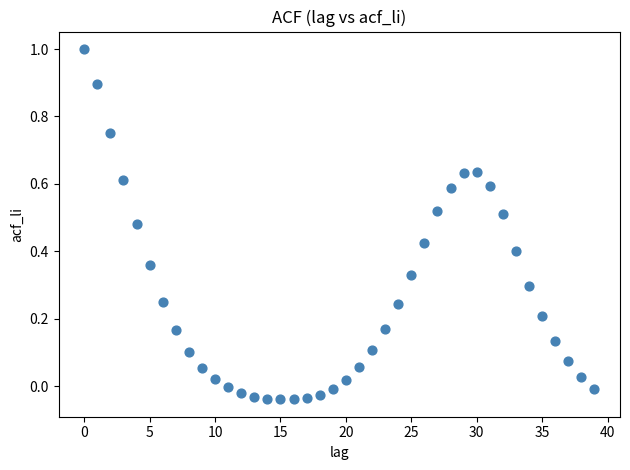

What is the range of Y values (max minus min)?

1.0